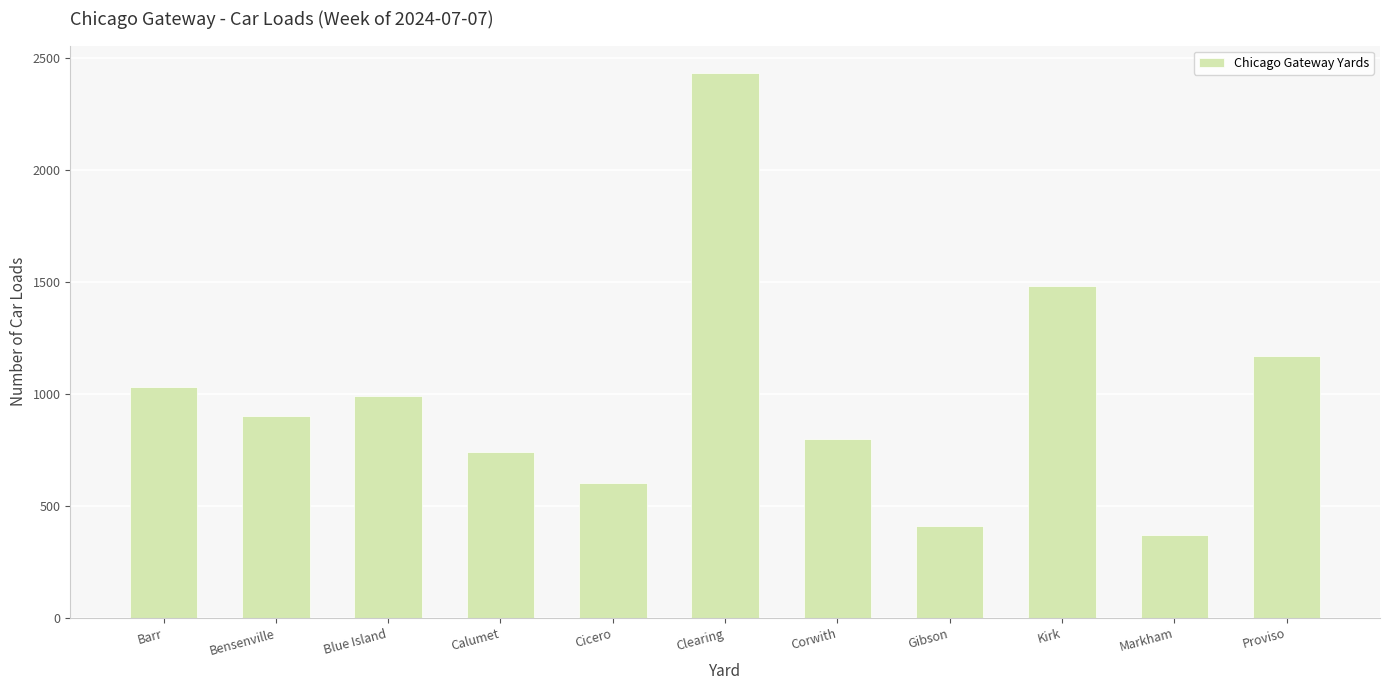

Count the number of categories in the chart.

11